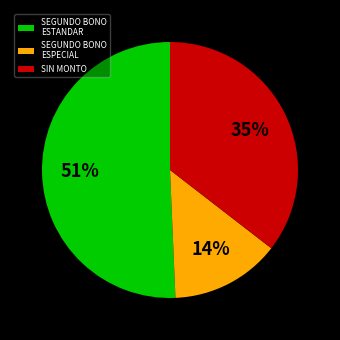

Between SEGUNDO BONO ESPECIAL and SIN MONTO, which is larger?

SIN MONTO